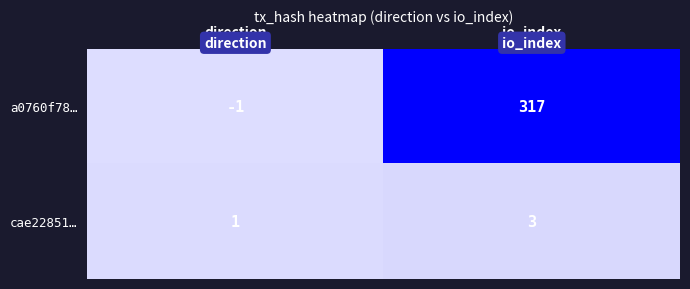

Where is cae22851… nearest to the value 2?

direction